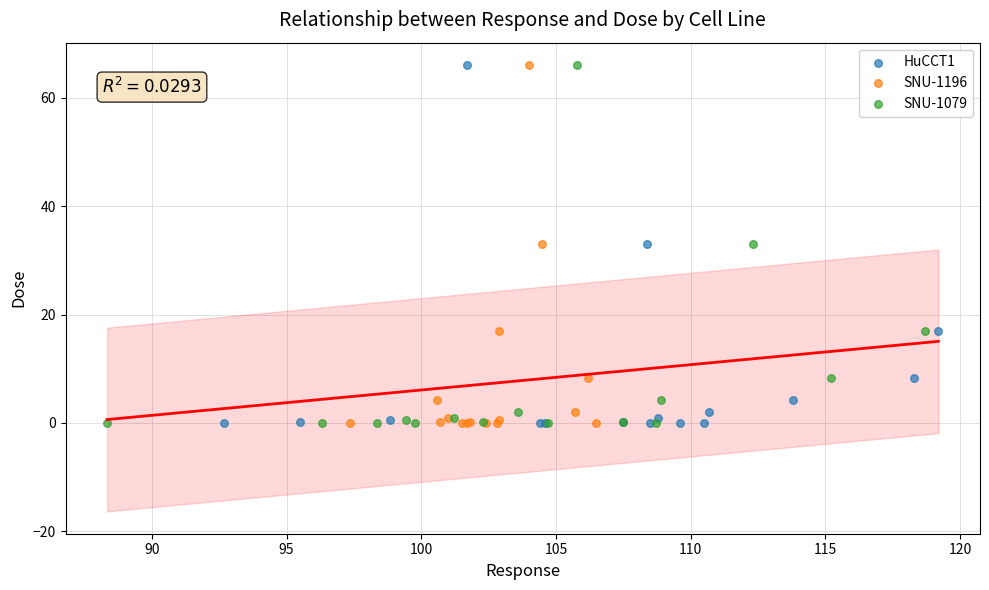

What are all the series names shown in the legend?

HuCCT1, SNU-1196, SNU-1079